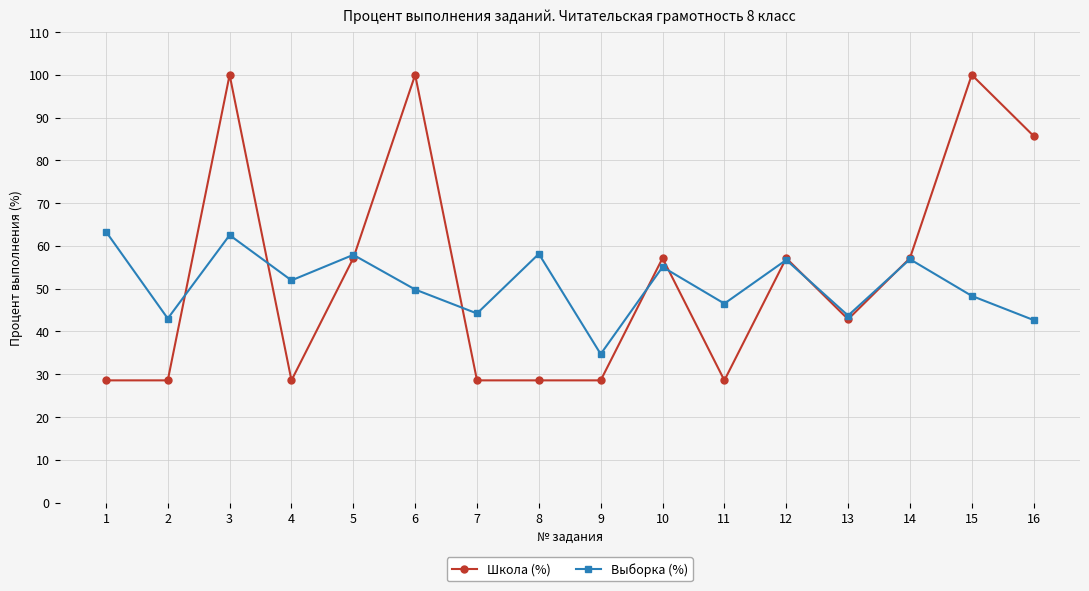

True or false: Выборка (%) has more than 0 interior local peaks.

True